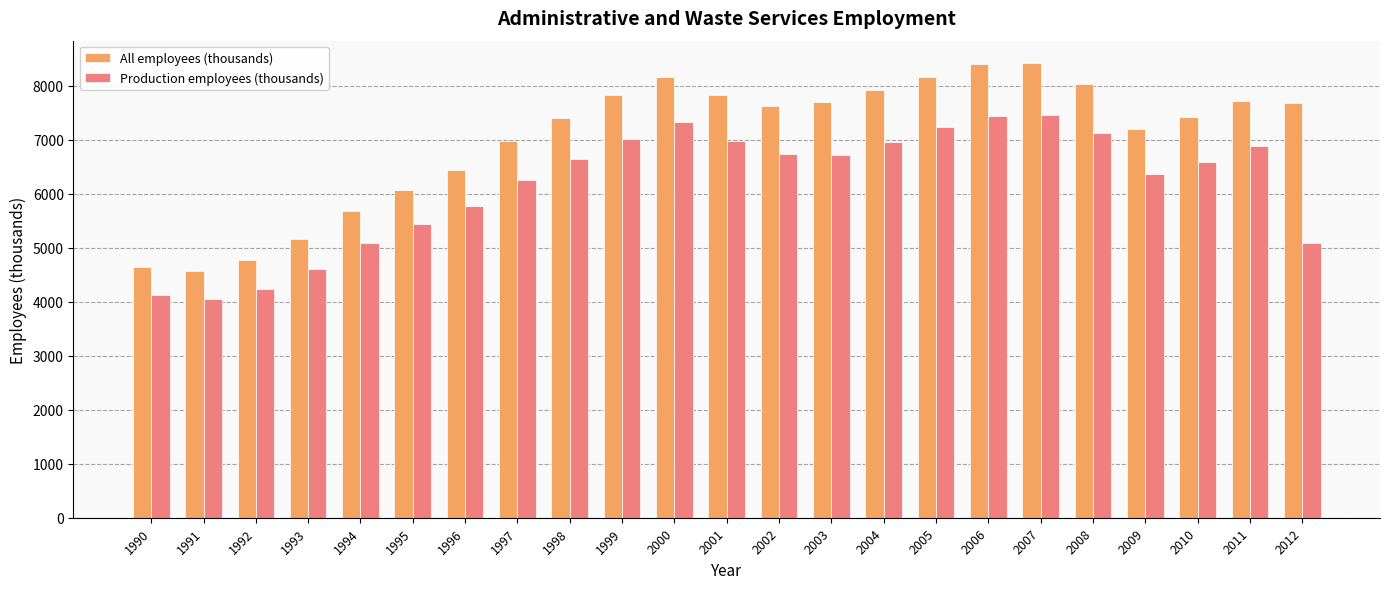

At 2004, list the series in order from smallest to largest.

Production employees (thousands), All employees (thousands)